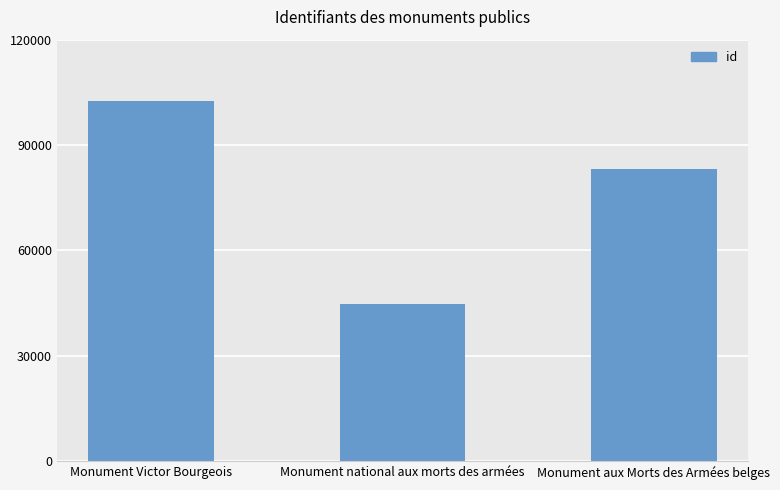

Is it true that the value at Monument national aux morts des armées is 44667?

True